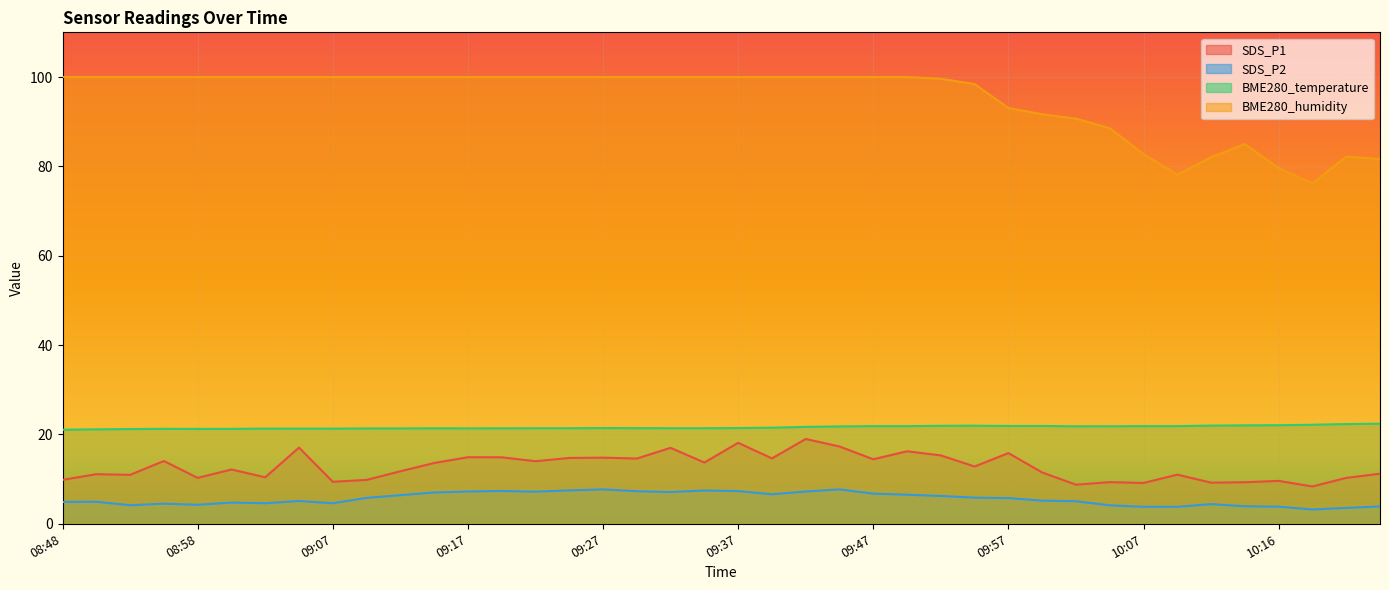

What is the average value of the BME280_temperature series?

21.6